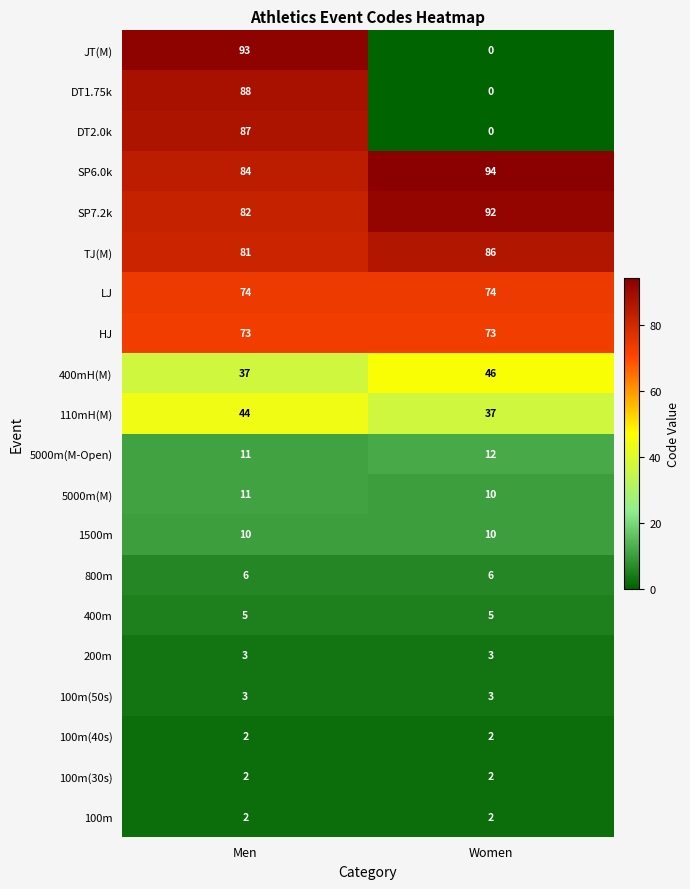

Is it true that 100m equals 1 at Men?

False